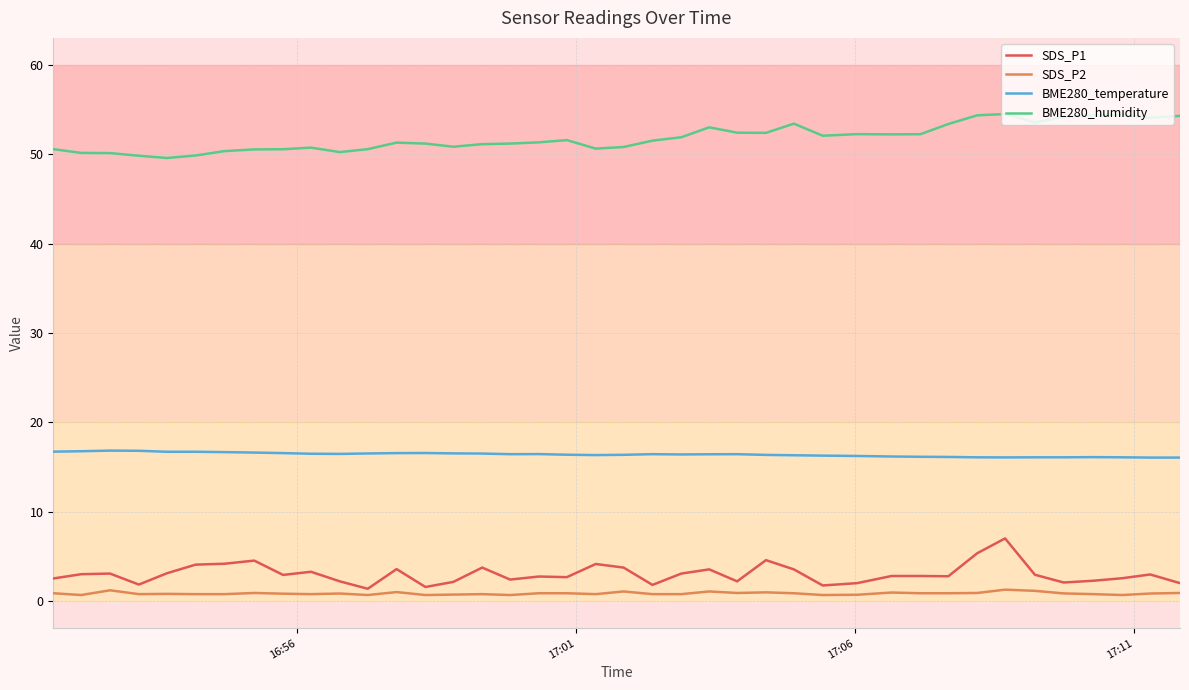

List the series in order of their peak value, lowest first.

SDS_P2, SDS_P1, BME280_temperature, BME280_humidity